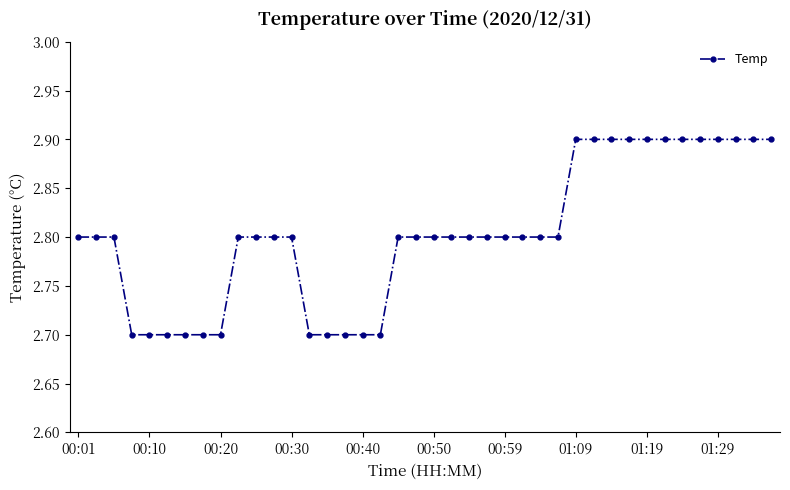

What is the average value?

2.8